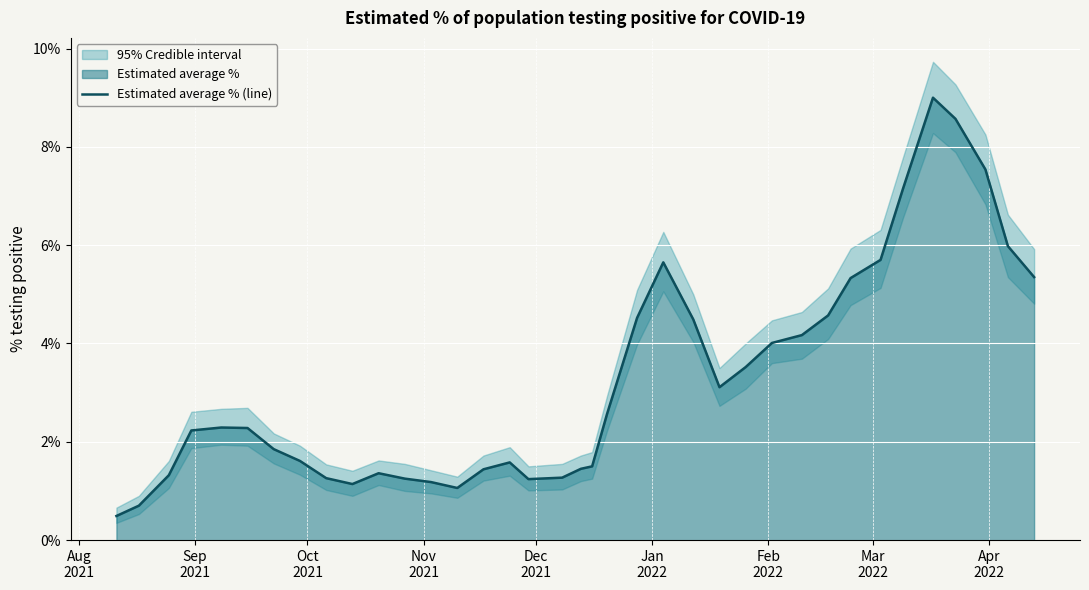

What is the lowest value of the Estimated average % (line) series?

0.5